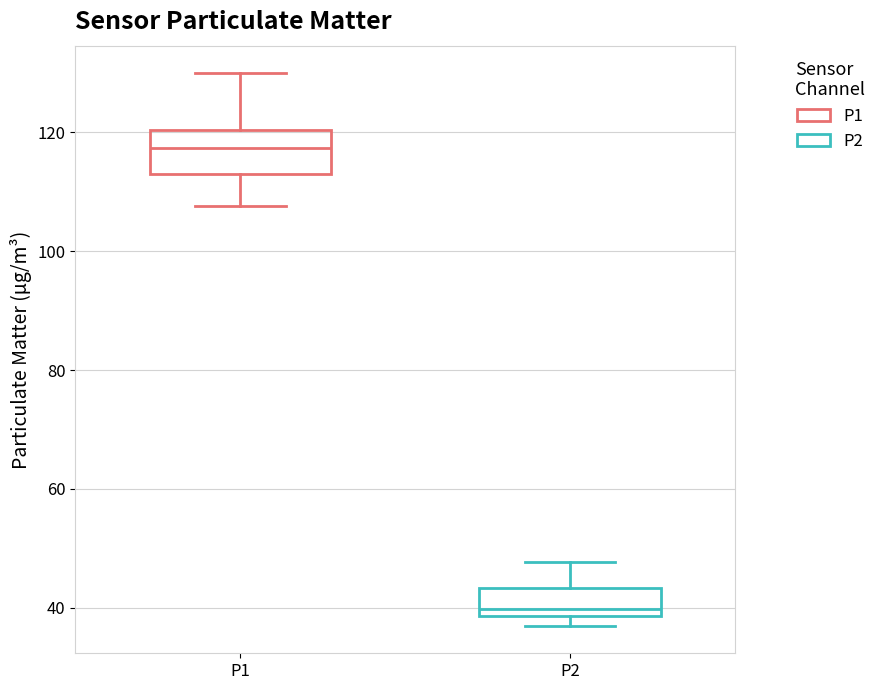

Reading left to right, read every box against the y-axis: the position of its median line, the range the box covers, and the ends of its whiskers. The values are not printed on the chart, so give them approximately, as read against the axis.

P1: median 118, box 114 to 120, whiskers 108 to 130
P2: median 40, box 38 to 44, whiskers 36 to 48